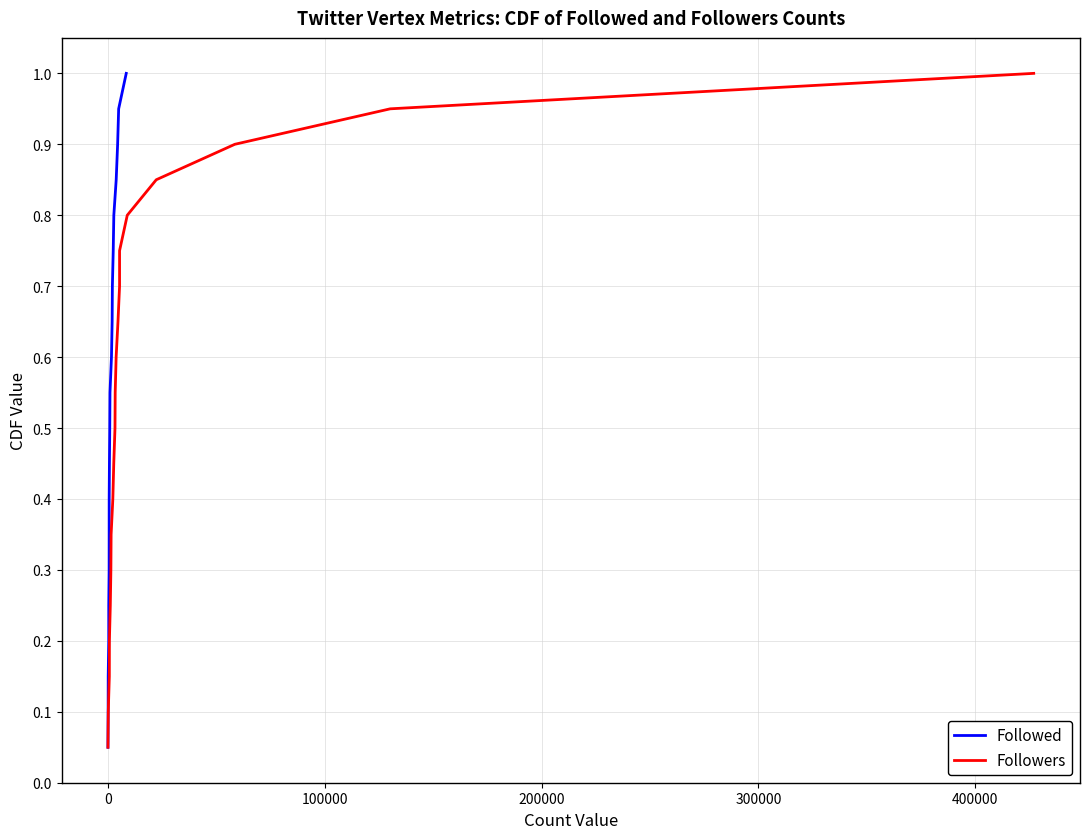

What is the maximum value for Followed?

1.0